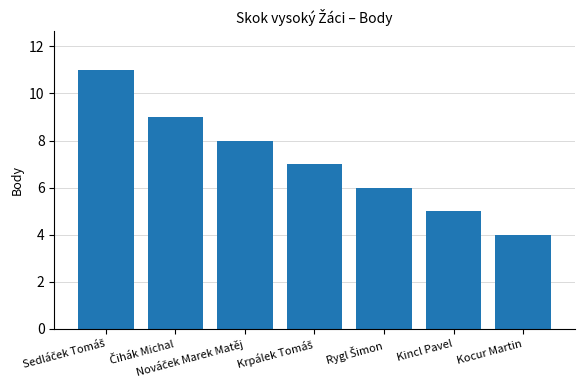

What is the average value?

7